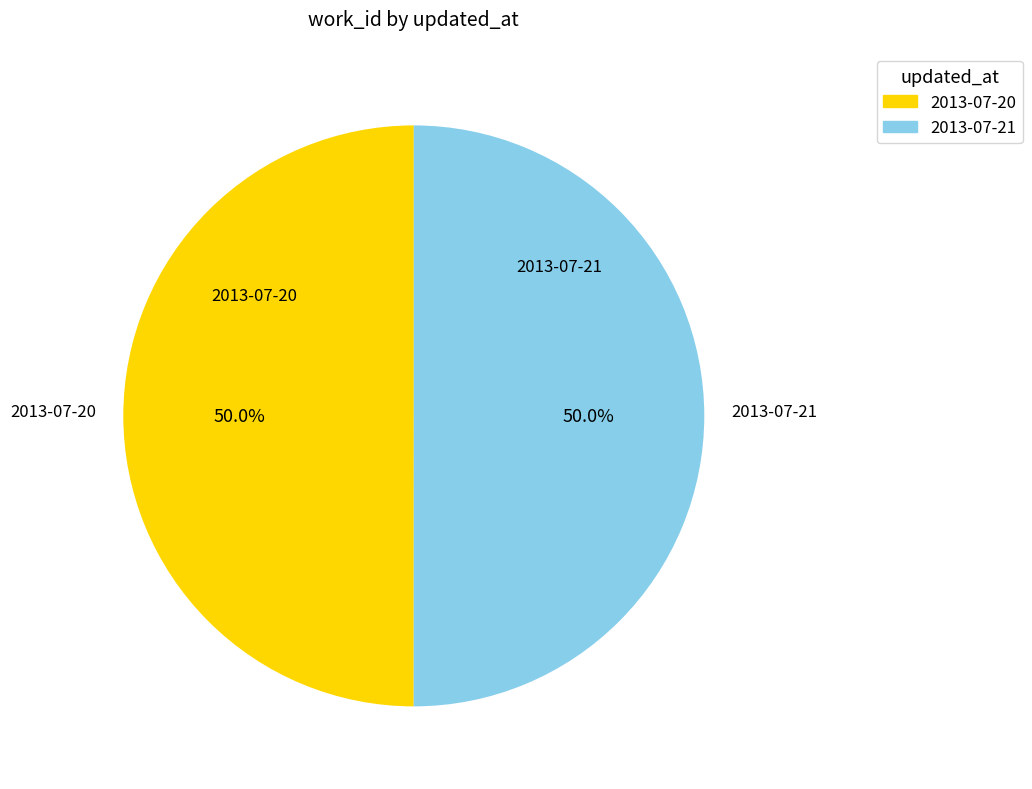

Approximately how many times larger is the value at 2013-07-21 compared to 2013-07-20?

1.0